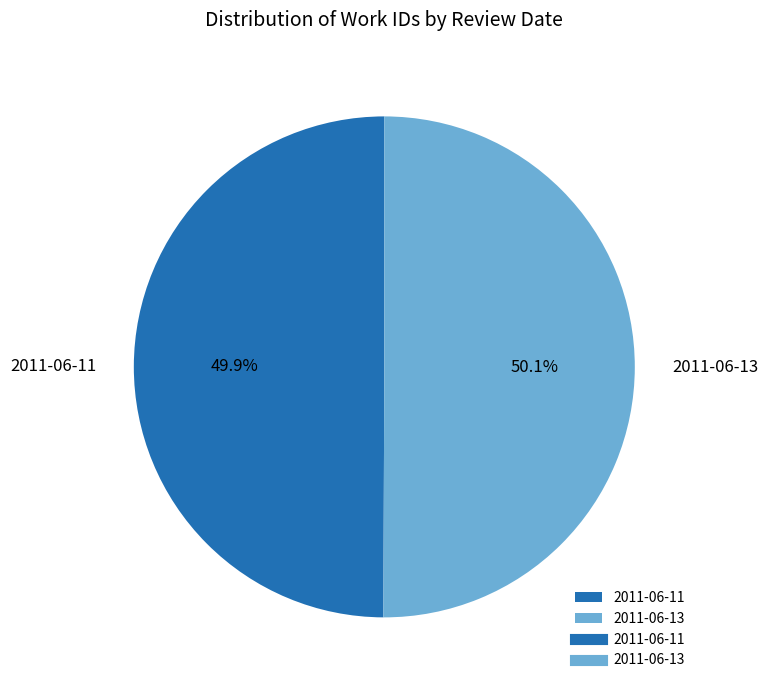

To the nearest percent, what portion does 2011-06-13 represent?

50%